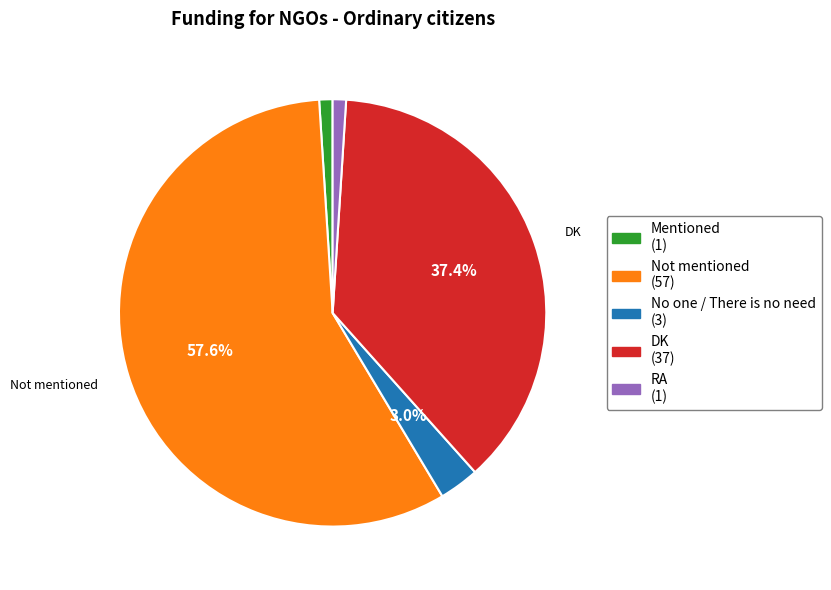

To the nearest percent, what is the difference between the Not mentioned and DK slice percentages?

20%